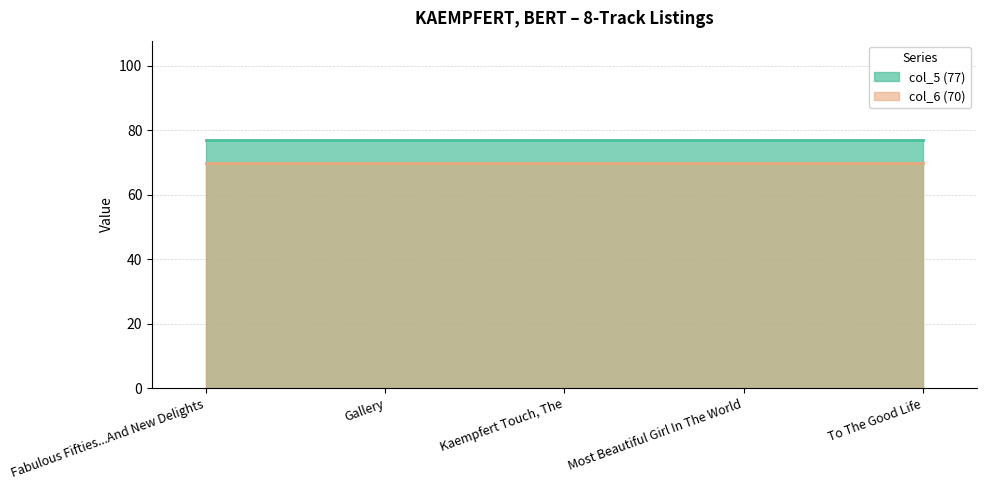

What is the label of the 4th point from the left?

Most Beautiful Girl In The World